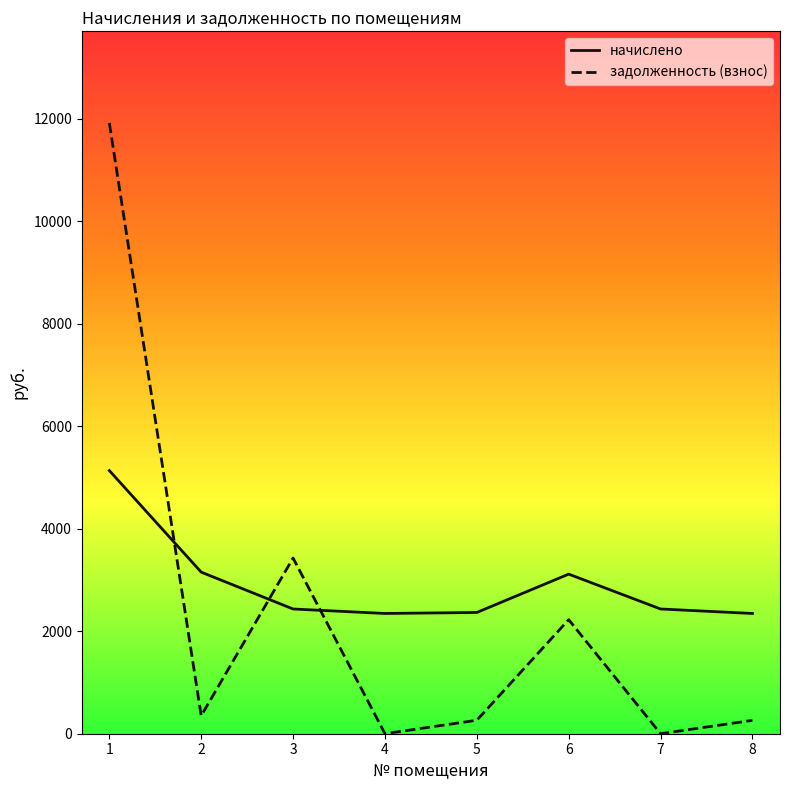

What is the maximum value shown in the chart?

11922.4